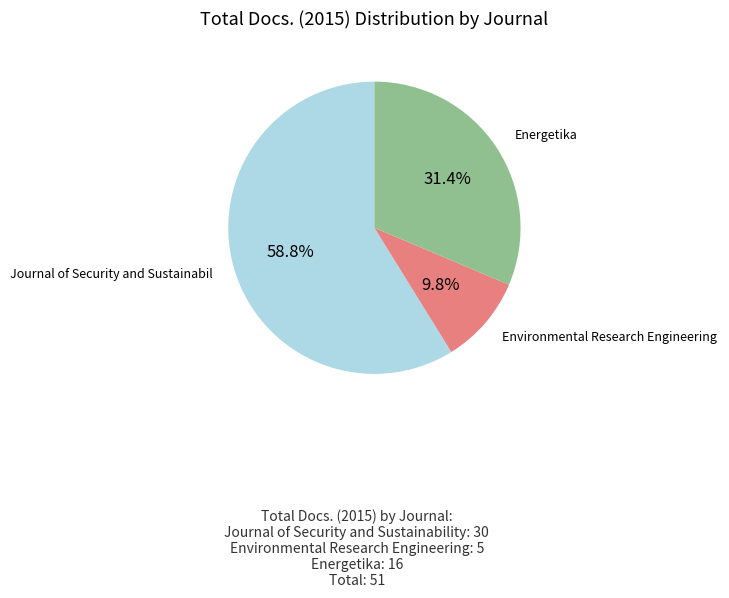

Is there any slice that represents more than half of the pie?

Yes